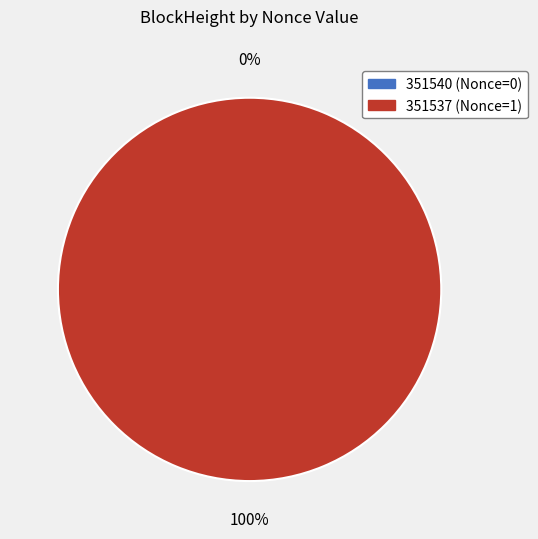

Combined, do 351540 and 351537 account for over 50%?

Yes